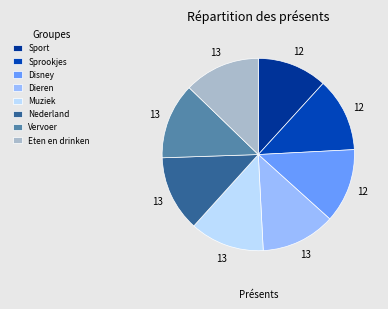

Count the number of slices in the pie.

8